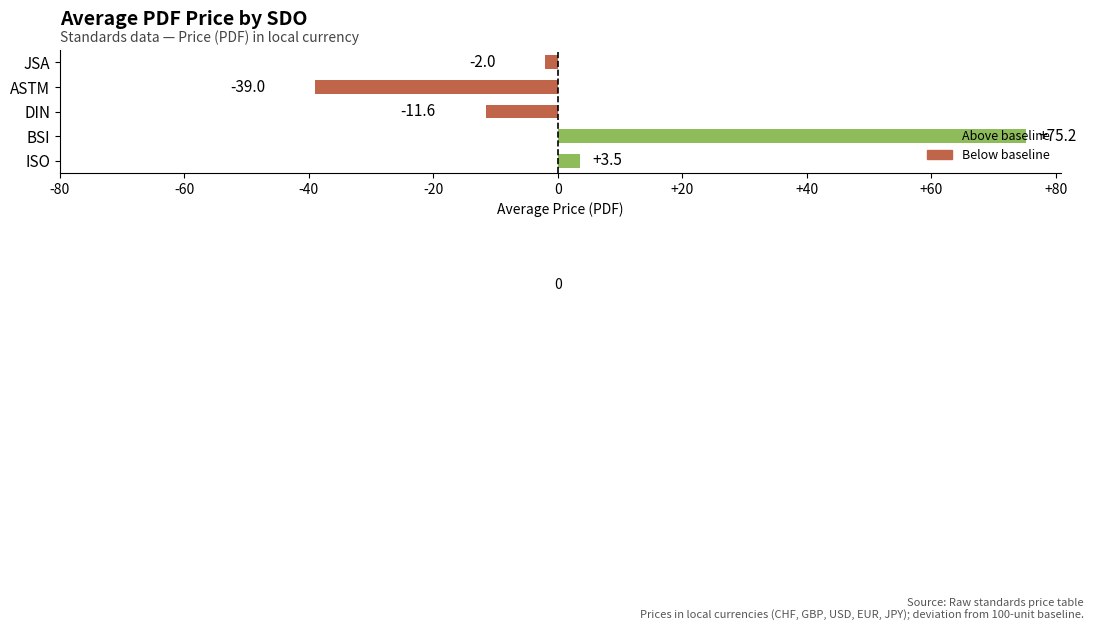

Count the number of values greater than -2.

2